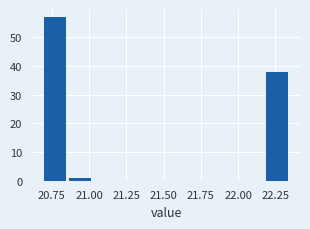

Around what value on the x-axis is the tallest bar? Give the approximate position of its centre, as read against the axis.

20.75